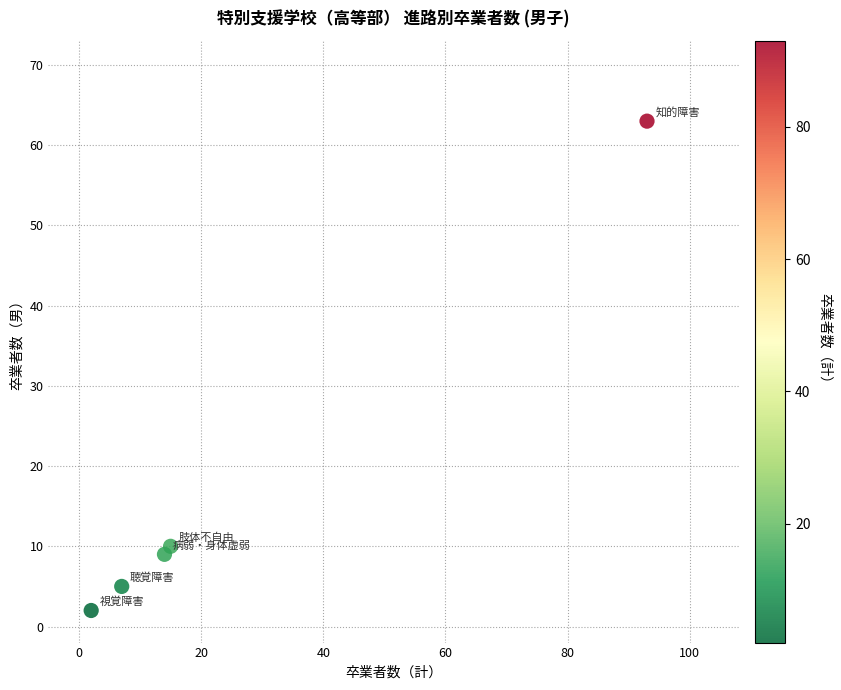

What Y value in the scatter plot is closest to 32?

10